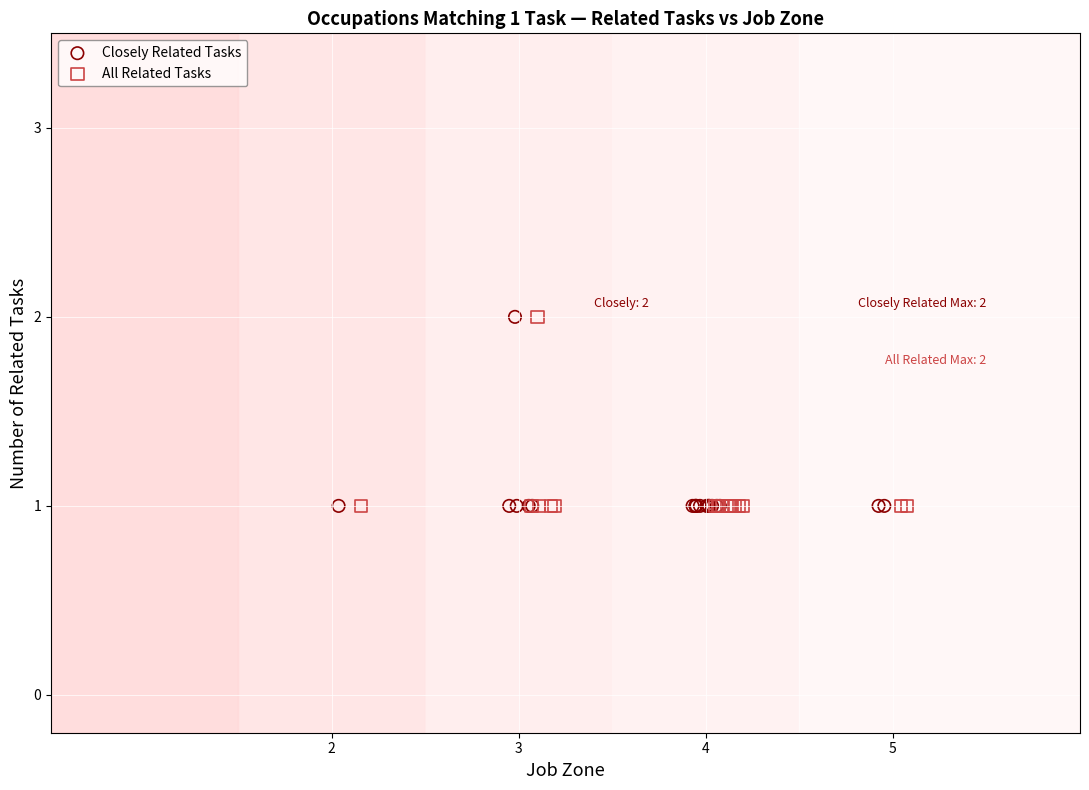

What are all the series names shown in the legend?

Closely Related Tasks, All Related Tasks